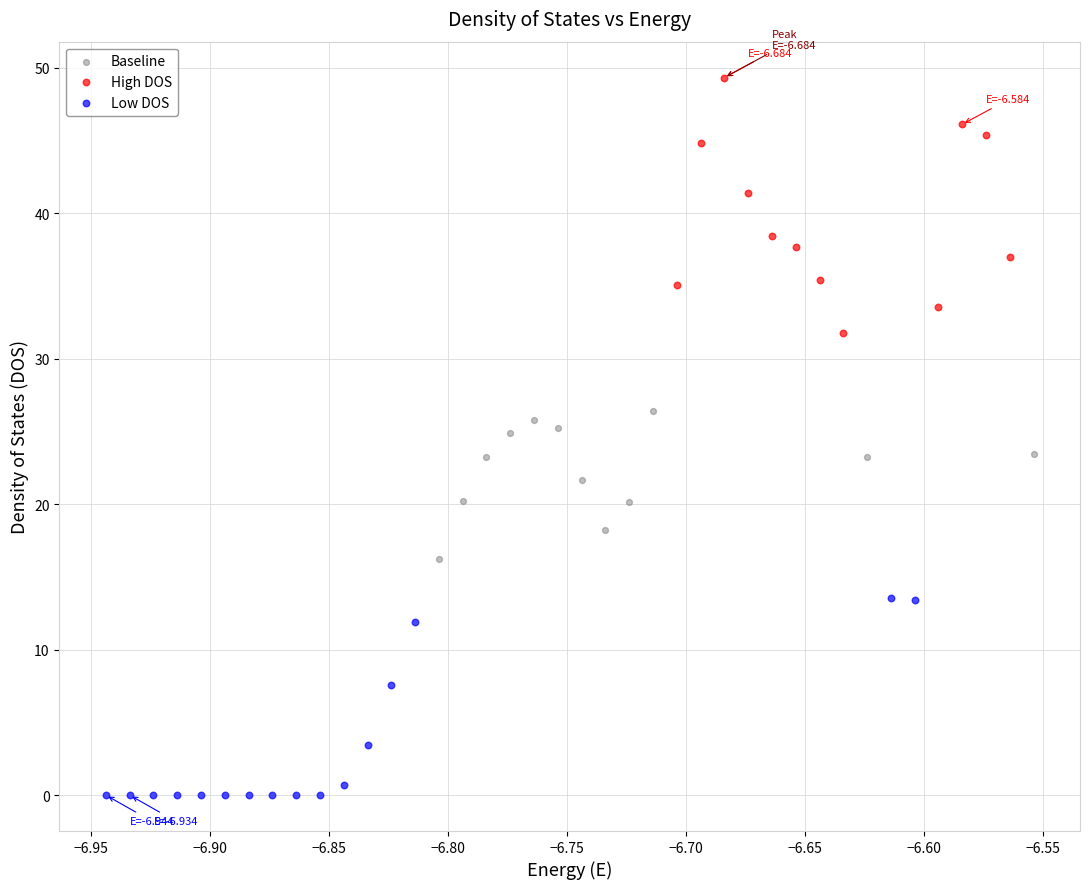

Which series contains the highest Y value?

High DOS